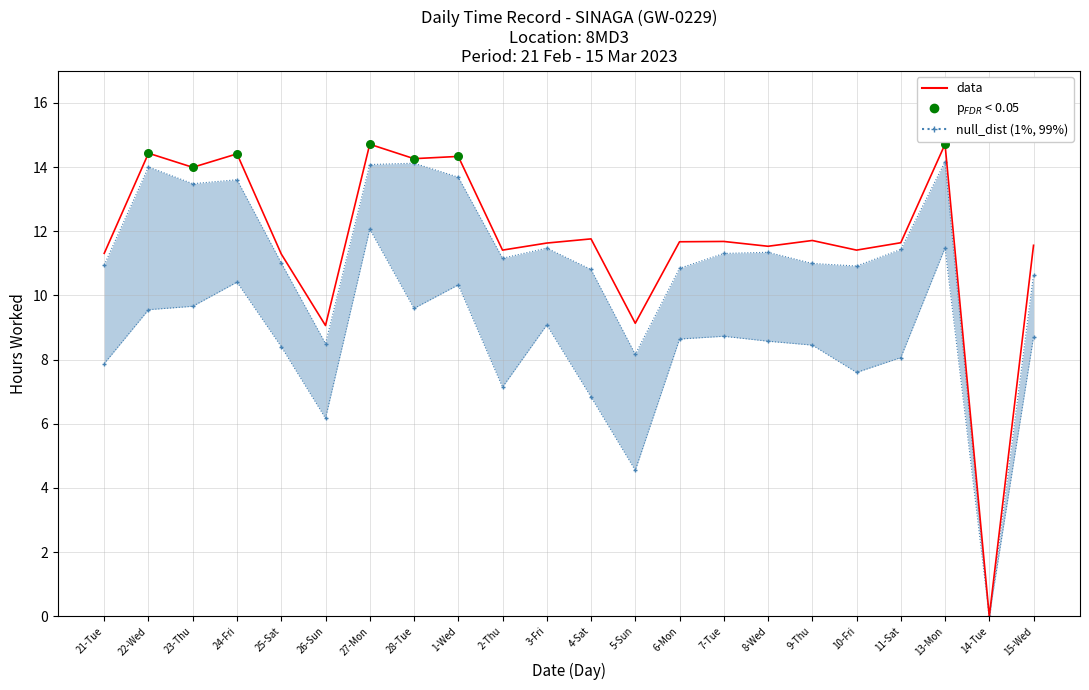

Approximately how many times larger is the value at 10-Fri compared to 27-Mon?

0.8